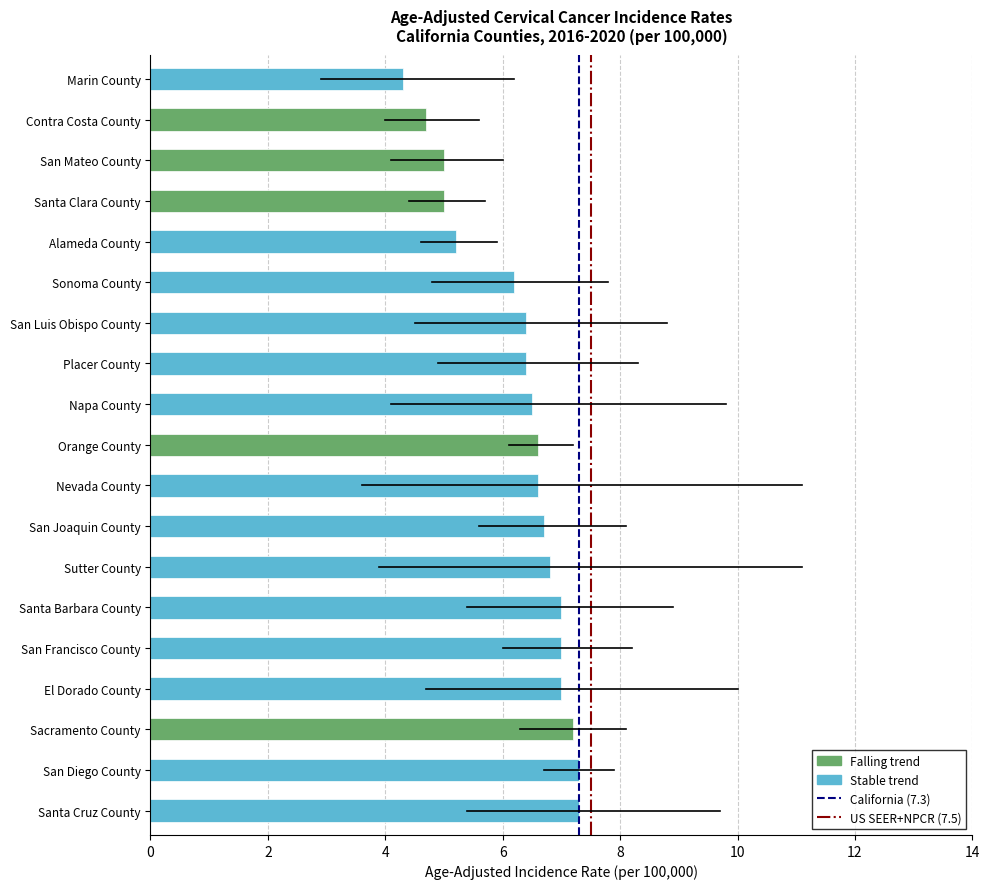

Read the value at San Mateo County.

5.0